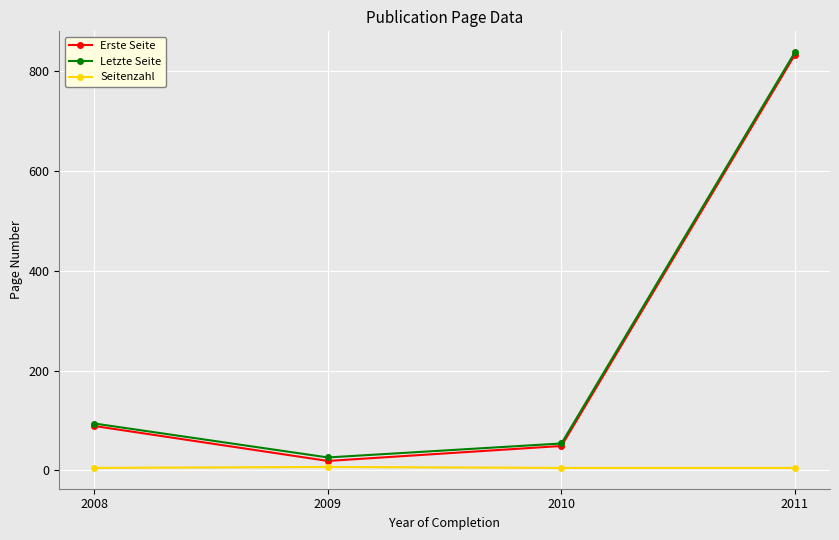

How many Seitenzahl values are between 5 and 7?

4